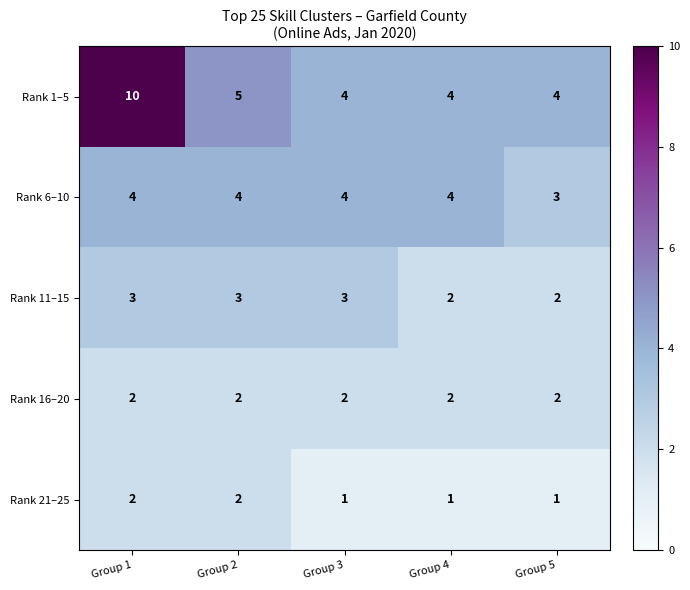

Is it true that Rank 21–25 equals 2 at Group 1?

True